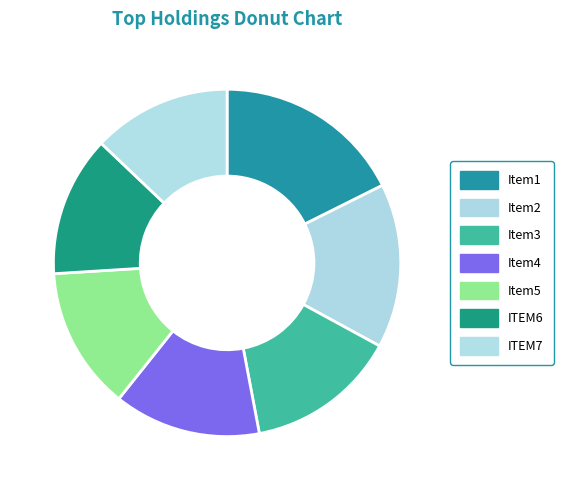

Is there a majority slice in this chart?

No